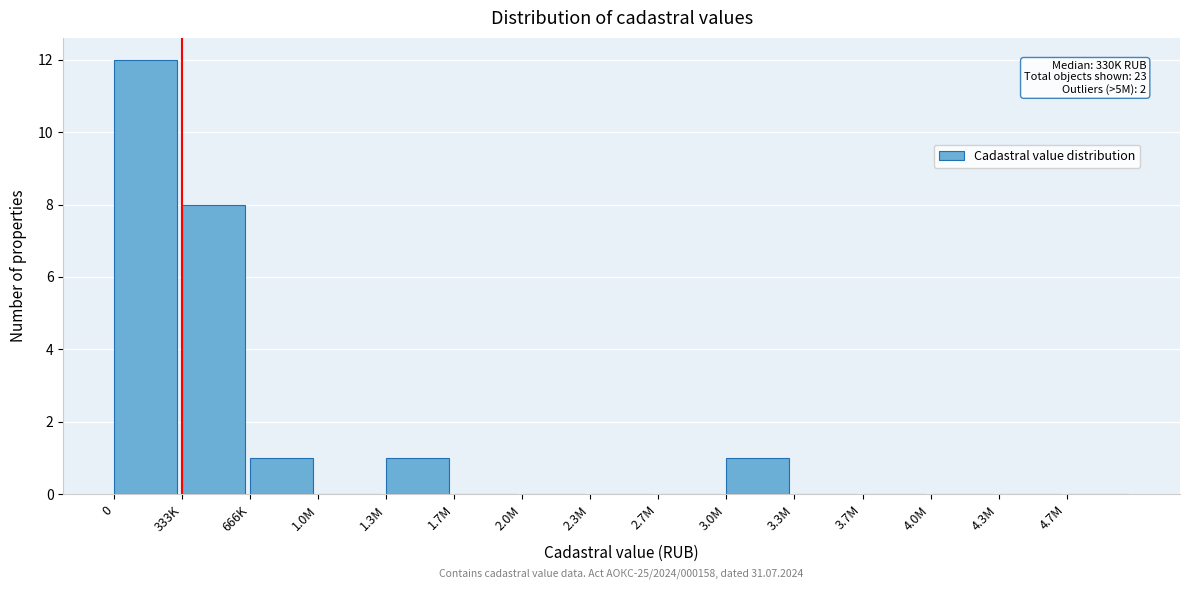

Reading left to right, what are all the values shown in this chart?

0=12	333K=8	666K=1	1.0M=0	1.3M=1	1.7M=0	2.0M=0	2.3M=0	2.7M=0	3.0M=1	3.3M=0	3.7M=0	4.0M=0	4.3M=0	4.7M=0